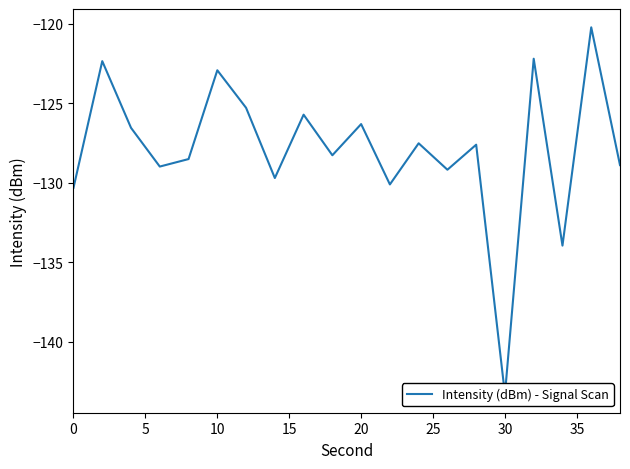

Does the chart have visible grid lines?

No